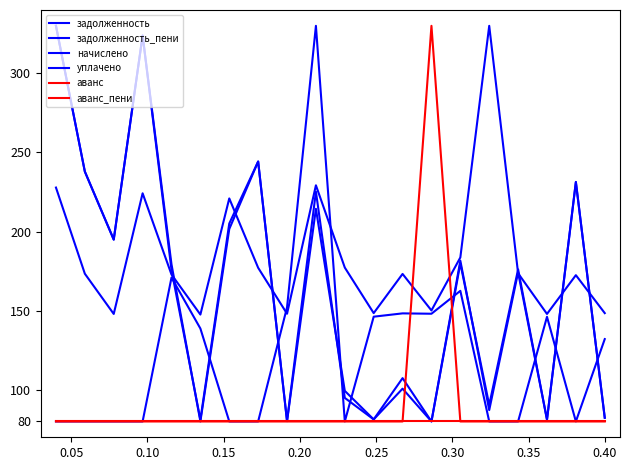

What is the difference between the maximum and minimum values in the аванс series?

250.0